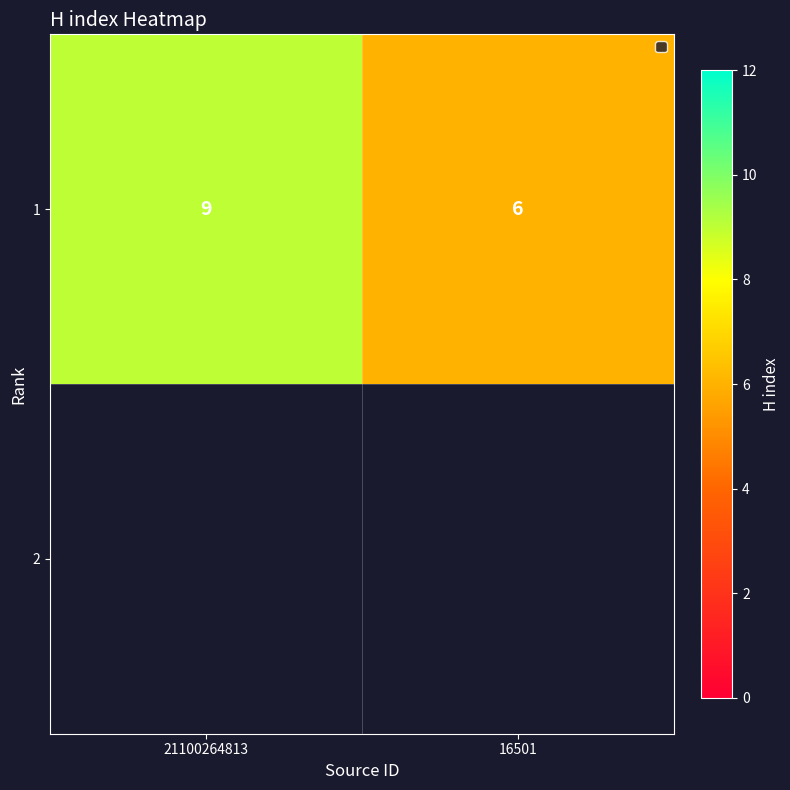

Reading left to right, list all the values displayed in this chart.

21100264813=9	16501=6